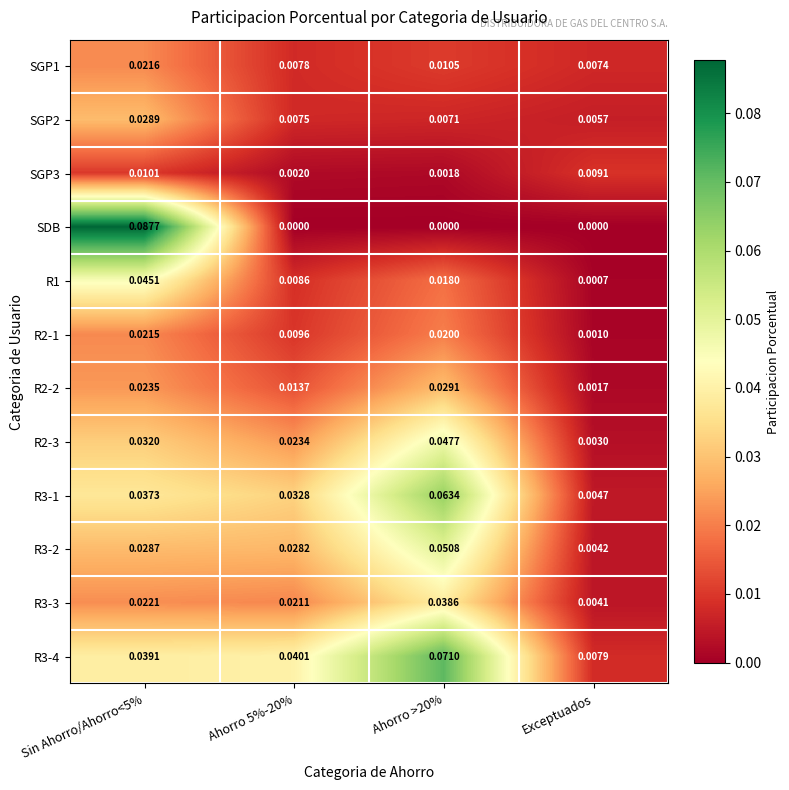

Which series has the largest range (max minus min)?

SDB